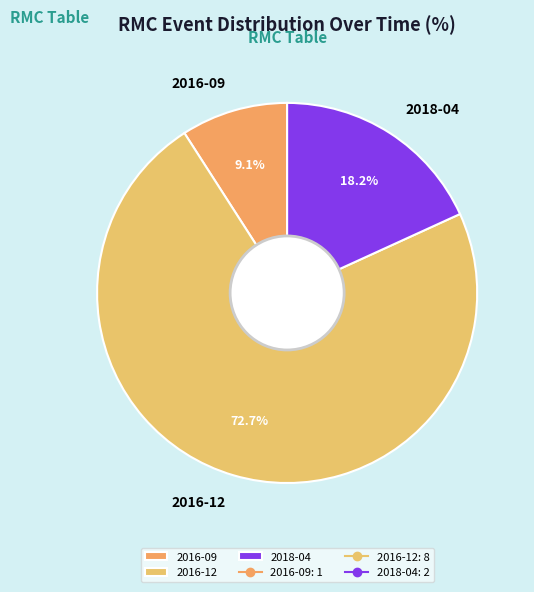

Count the number of slices in the pie.

3